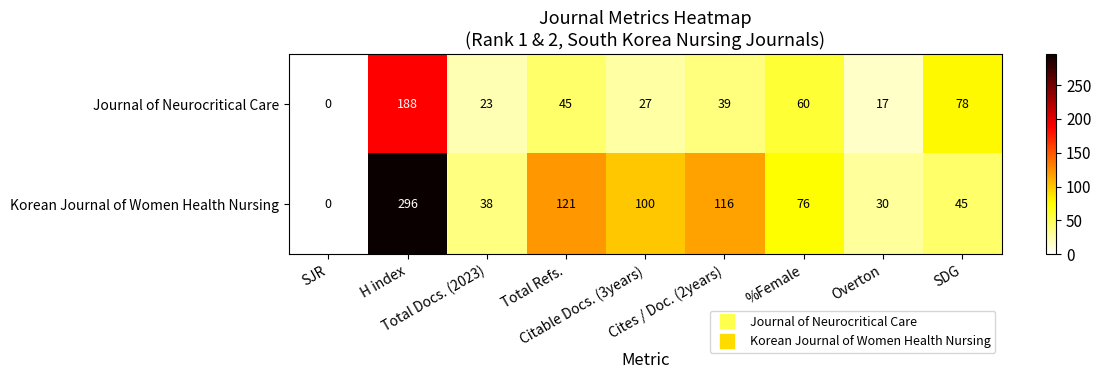

At how many categories does at least one series exceed 119?

2